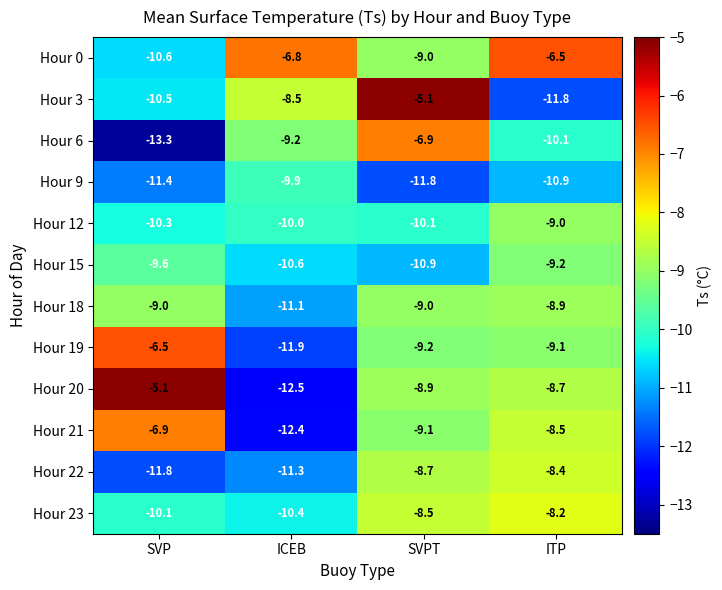

The Hour 15 series shows -15.0 at SVPT. True or false?

False